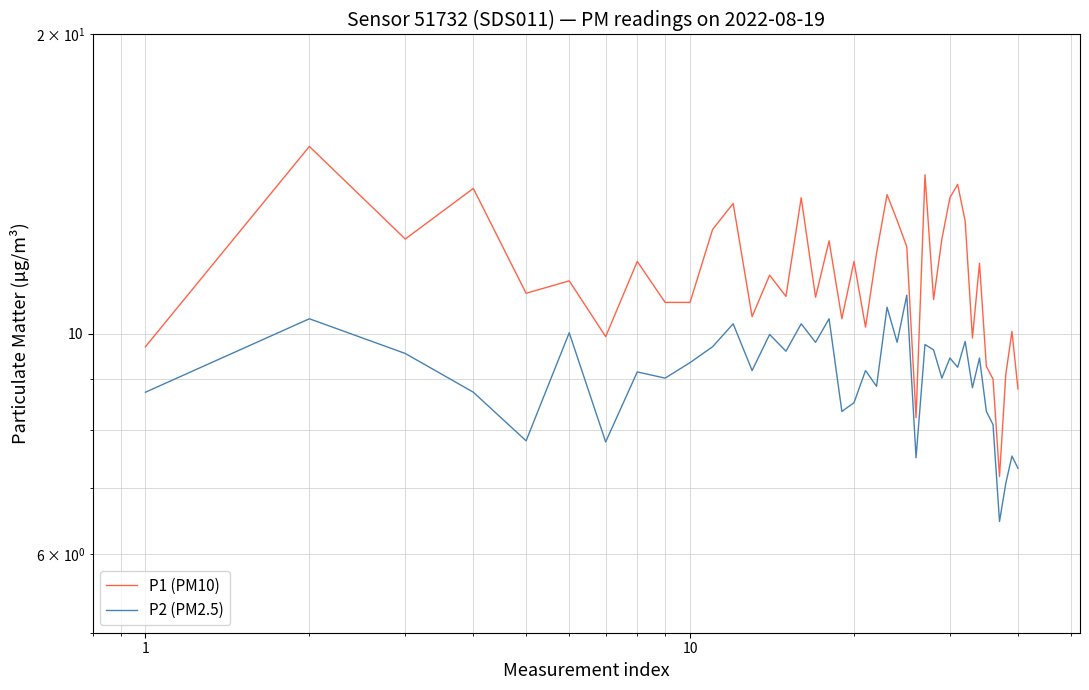

What are all the series names shown in the legend?

P1 (PM10), P2 (PM2.5)